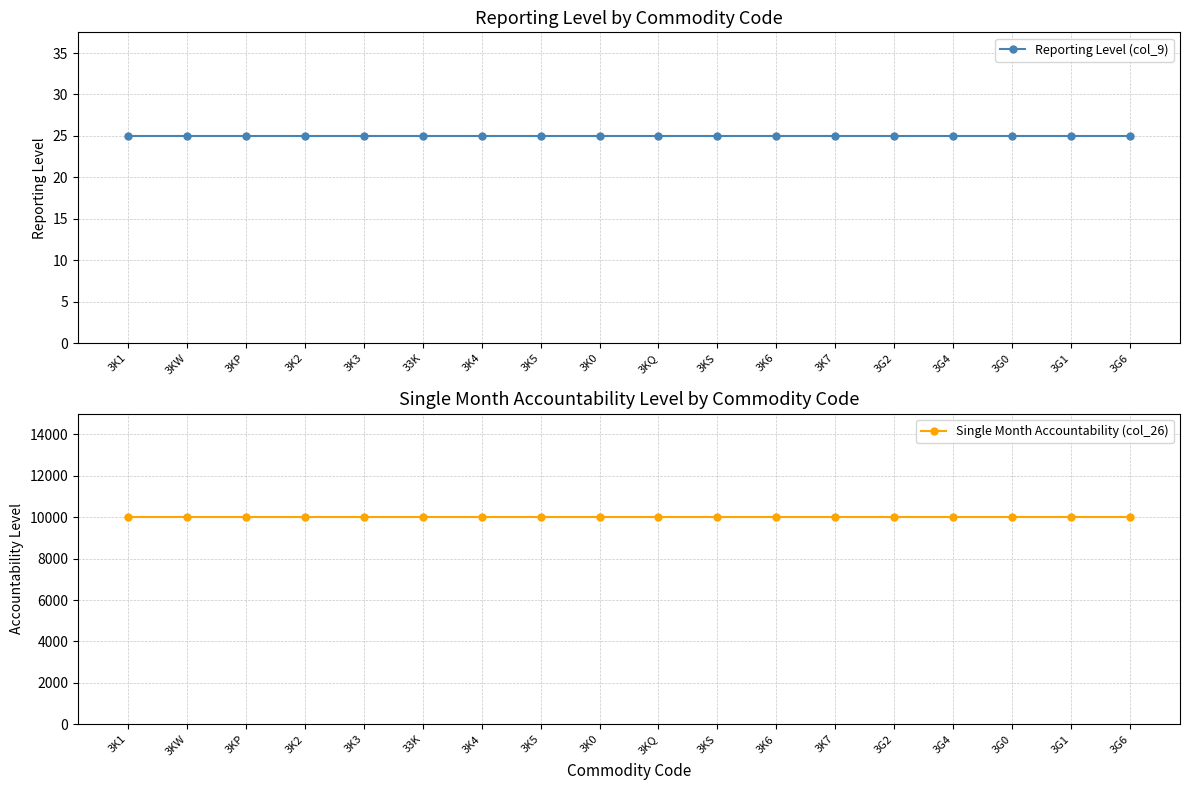

True or false: Single Month Accountability (col_26) has a value of 17094 at 3K3.

False